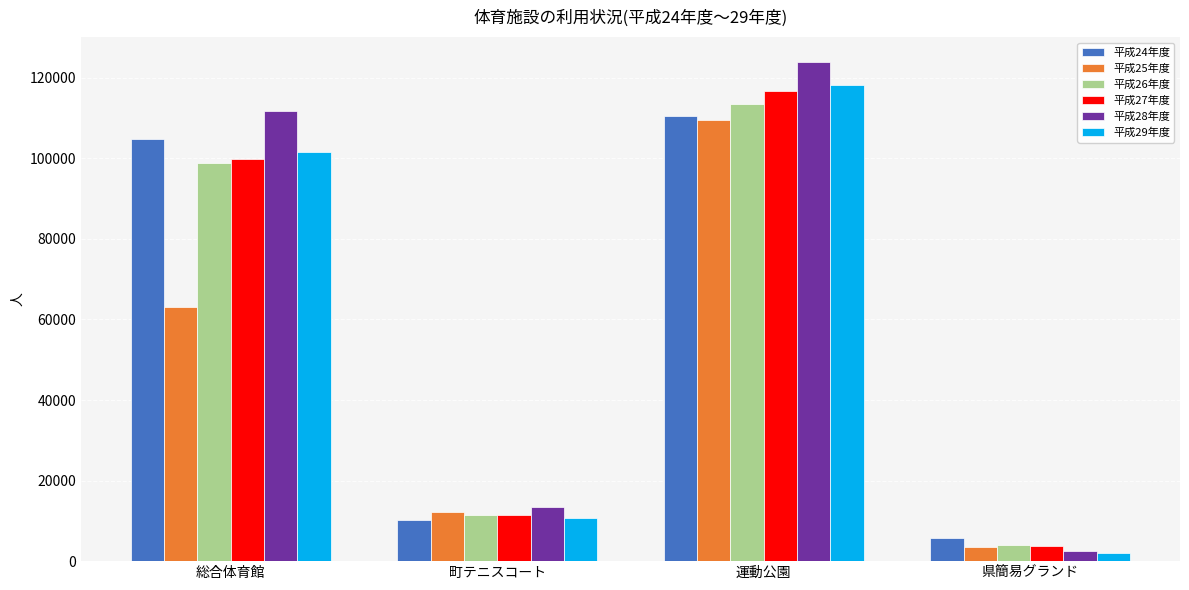

Is the value of 平成29年度 at 県簡易グランド greater than the value of 平成28年度 at 町テニスコート?

No